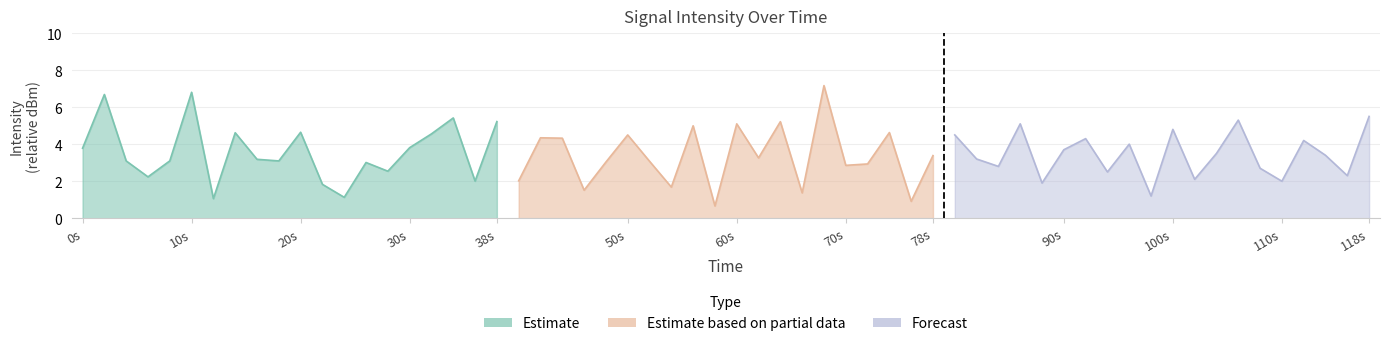

How many series are shown in this chart?

3